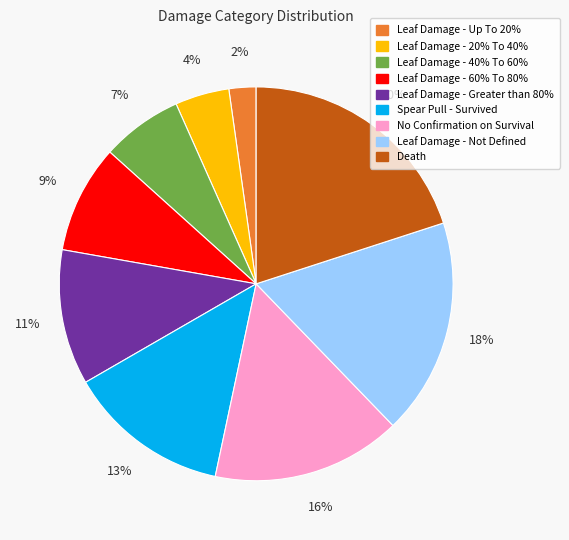

To the nearest percent, what is the average slice percentage?

10%